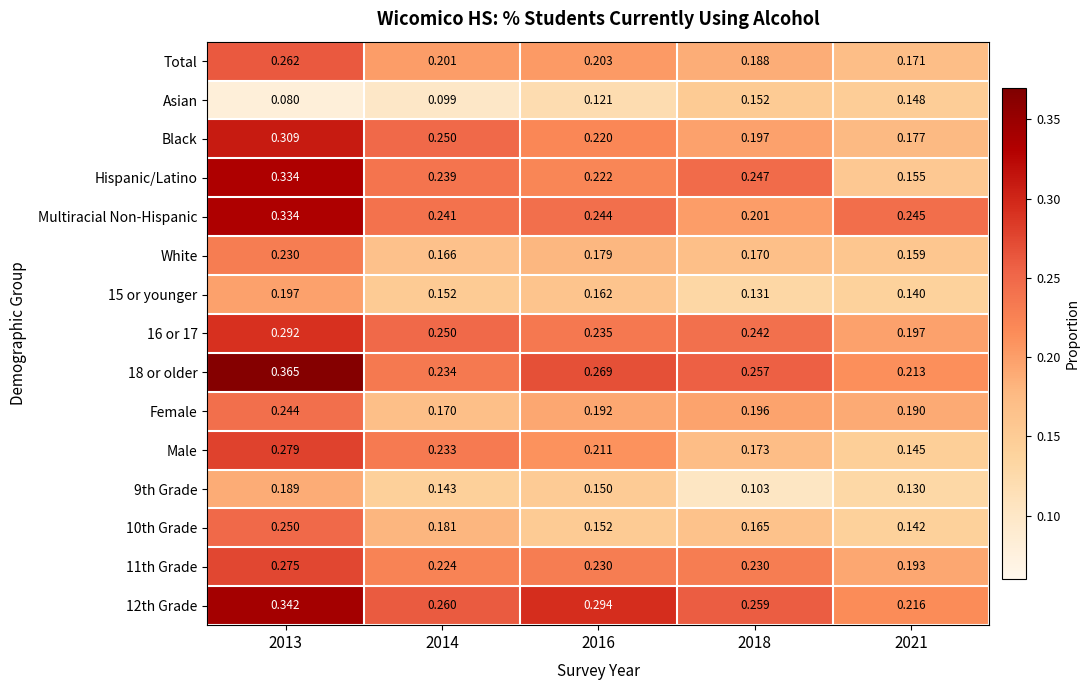

Is the value of Asian at 2018 greater than the value of 11th Grade at 2018?

No